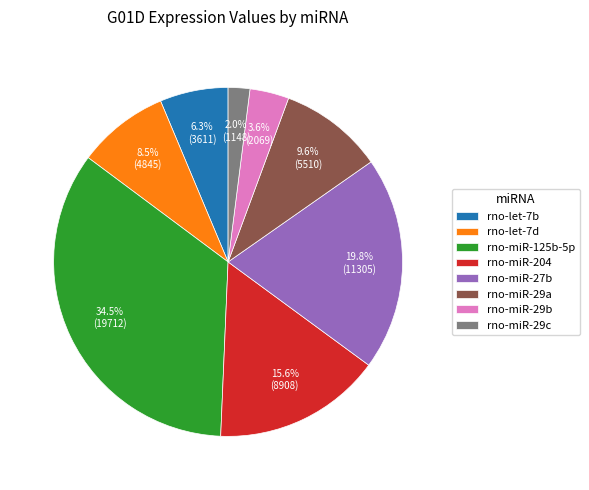

What is the largest slice in the pie chart?

rno-miR-125b-5p